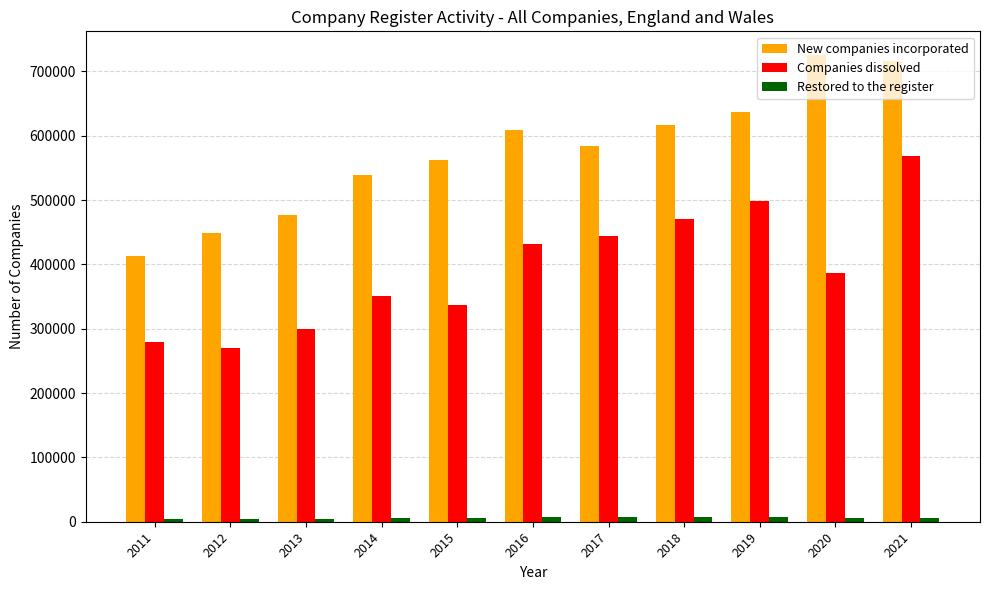

The New companies incorporated series shows 181531 at 2019. True or false?

False